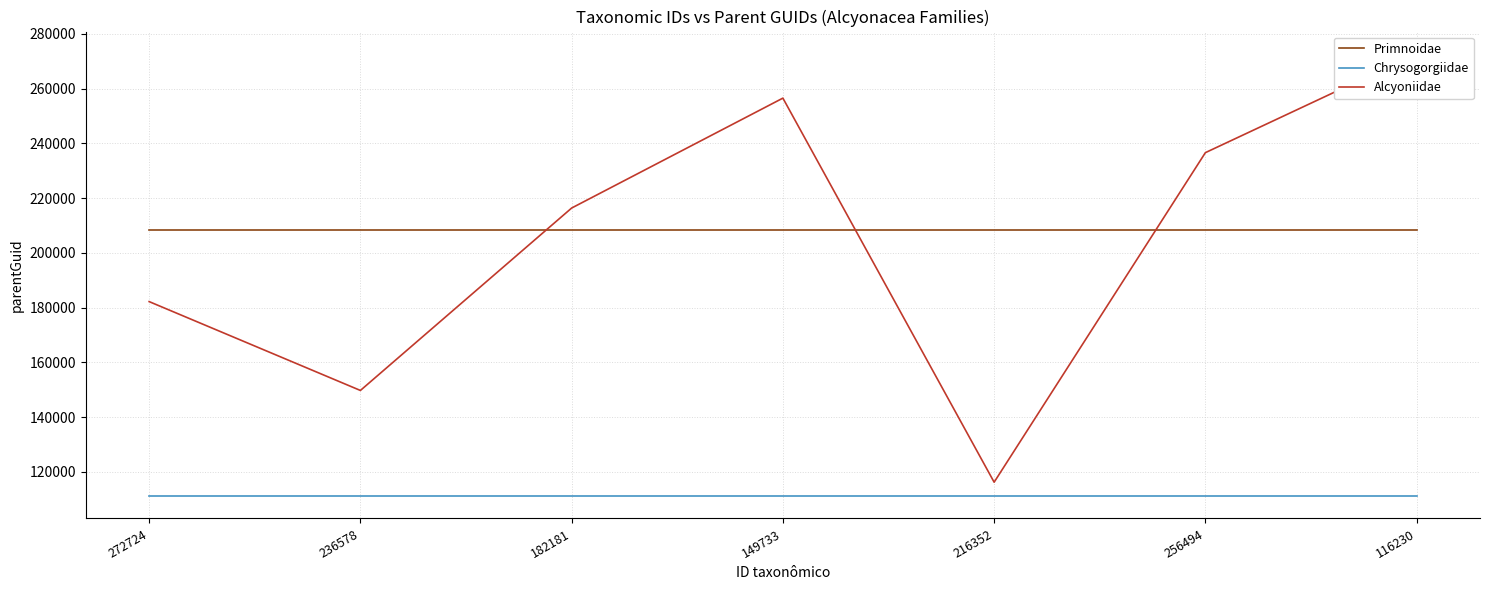

What is the value of the Alcyoniidae point at the 7th from the left?

272724